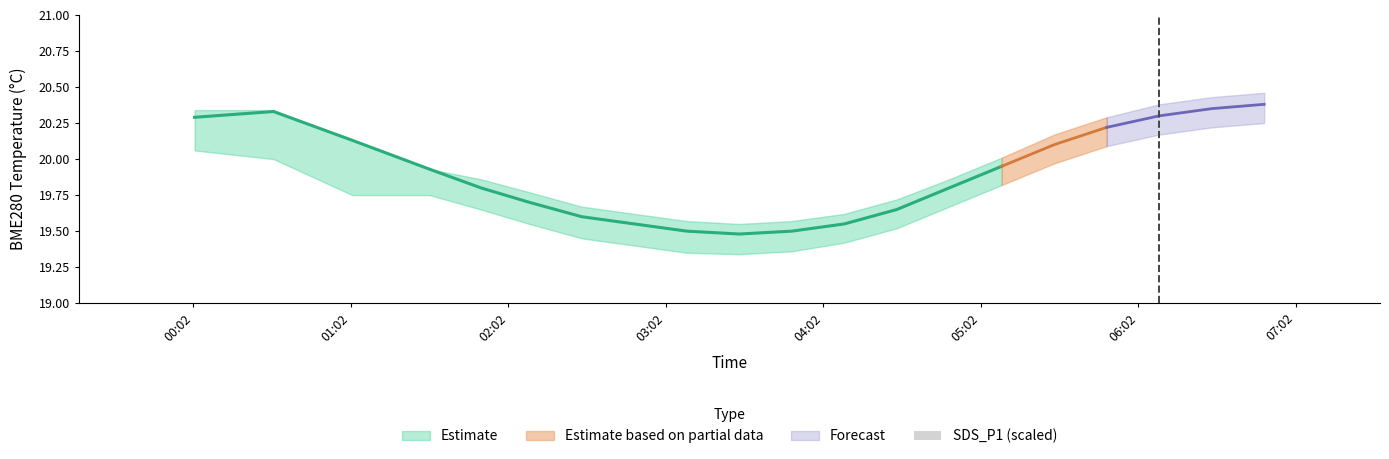

Does the chart contain any negative values?

No